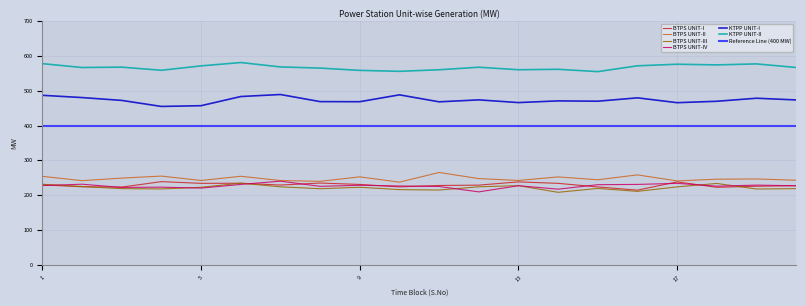

True or false: KTPP UNIT-II and BTPS UNIT-II cross at least once.

False